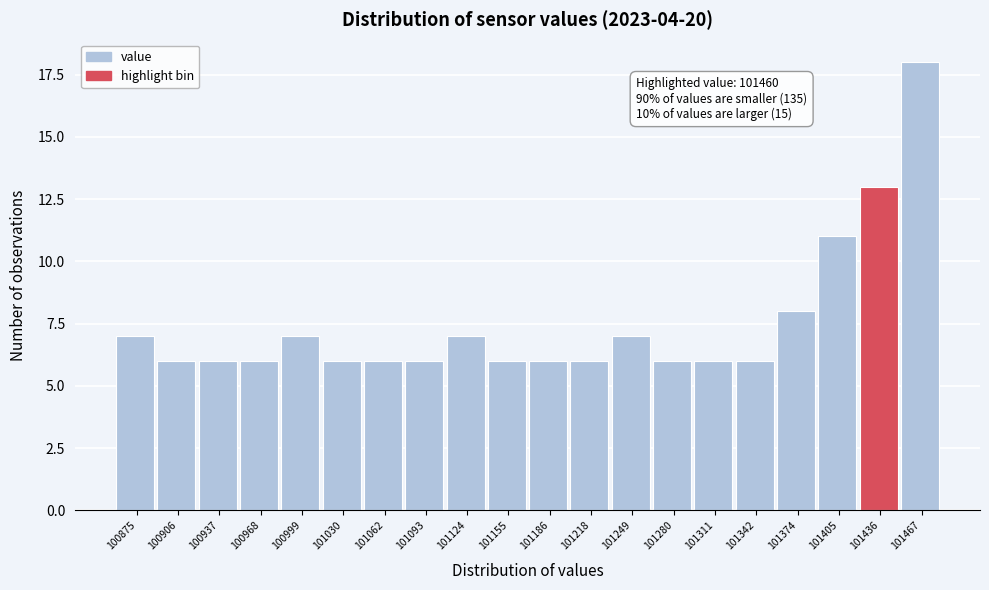

Reading left to right, transcribe all the data shown in this chart.

100875=7	100906=6	100937=6	100968=6	100999=7	101030=6	101062=6	101093=6	101124=7	101155=6	101186=6	101218=6	101249=7	101280=6	101311=6	101342=6	101374=8	101405=11	101436=13	101467=18